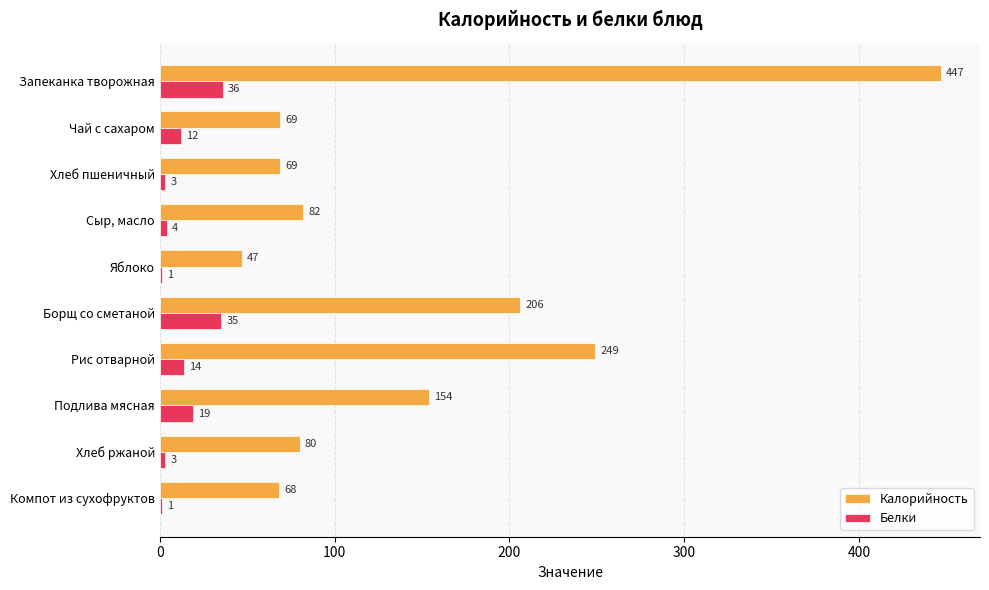

What is the approximate value of Калорийность at Борщ со сметаной, to the nearest 10?

210